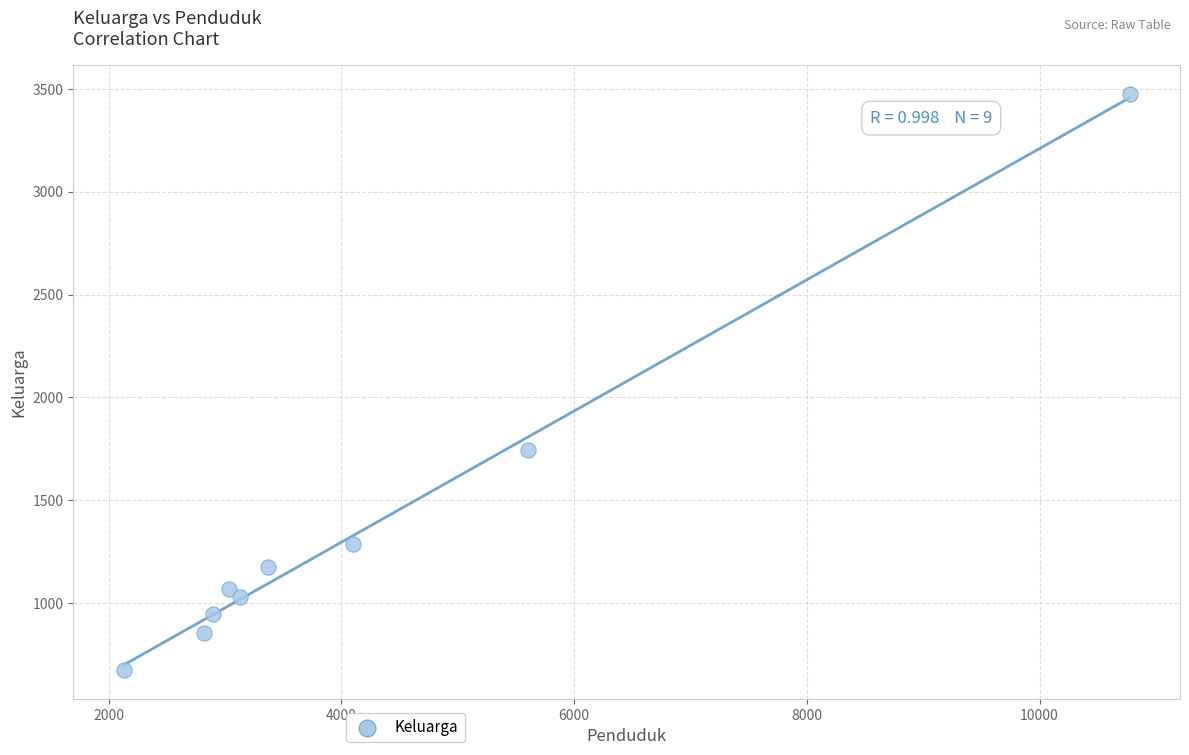

What is the range of Y values (max minus min)?

2799